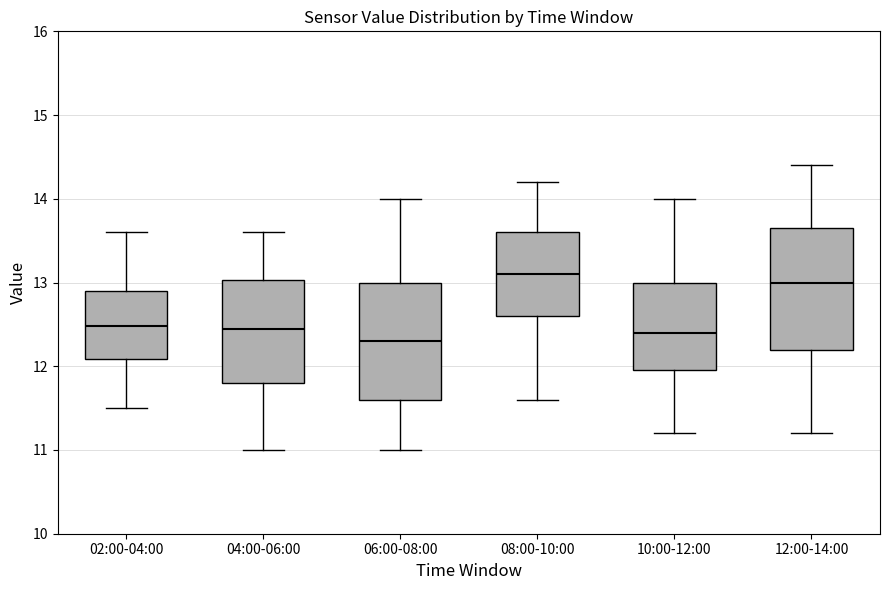

Reading left to right, read every box against the y-axis: the position of its median line, the range the box covers, and the ends of its whiskers. The values are not printed on the chart, so give them approximately, as read against the axis.

02:00-04:00: median 12.5, box 12.1 to 12.9, whiskers 11.5 to 13.6
04:00-06:00: median 12.5, box 11.8 to 13.0, whiskers 11.0 to 13.6
06:00-08:00: median 12.3, box 11.6 to 13.0, whiskers 11.0 to 14.0
08:00-10:00: median 13.1, box 12.6 to 13.6, whiskers 11.6 to 14.2
10:00-12:00: median 12.4, box 12.0 to 13.0, whiskers 11.2 to 14.0
12:00-14:00: median 13.0, box 12.2 to 13.7, whiskers 11.2 to 14.4